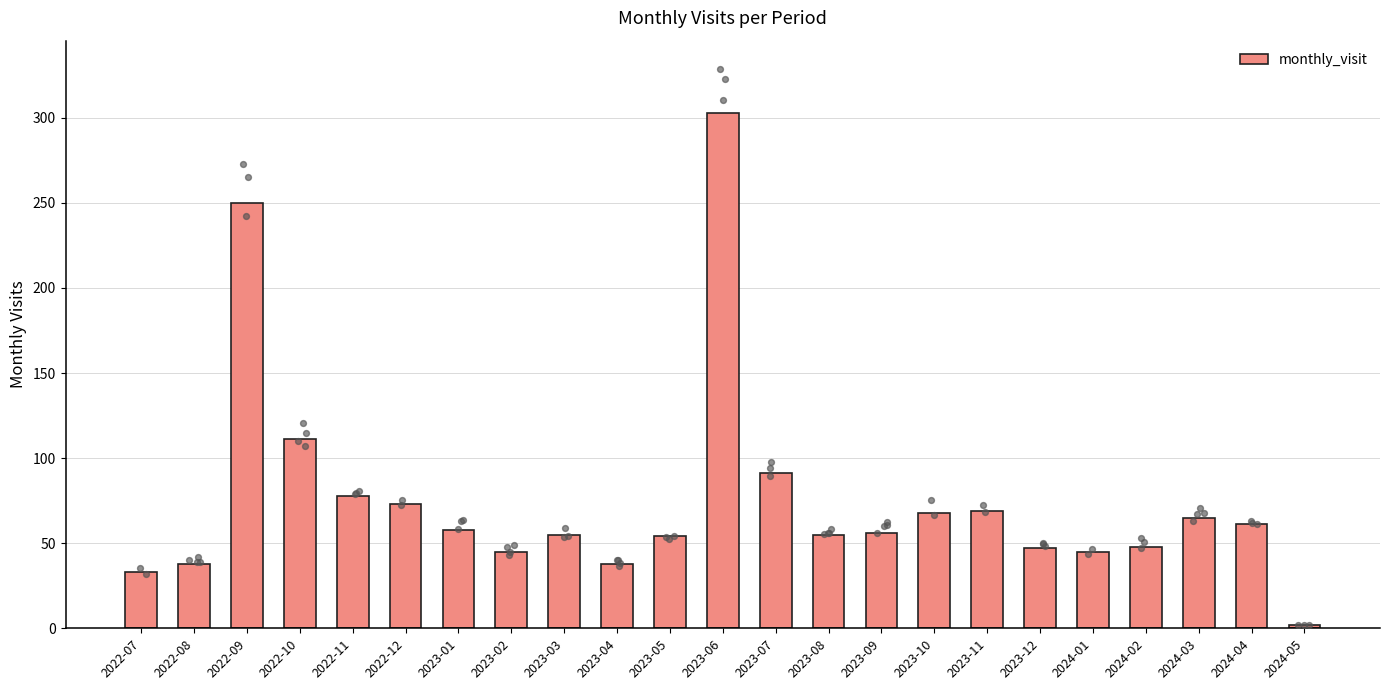

What is the change in value from 2022-09 to 2023-06?

+53